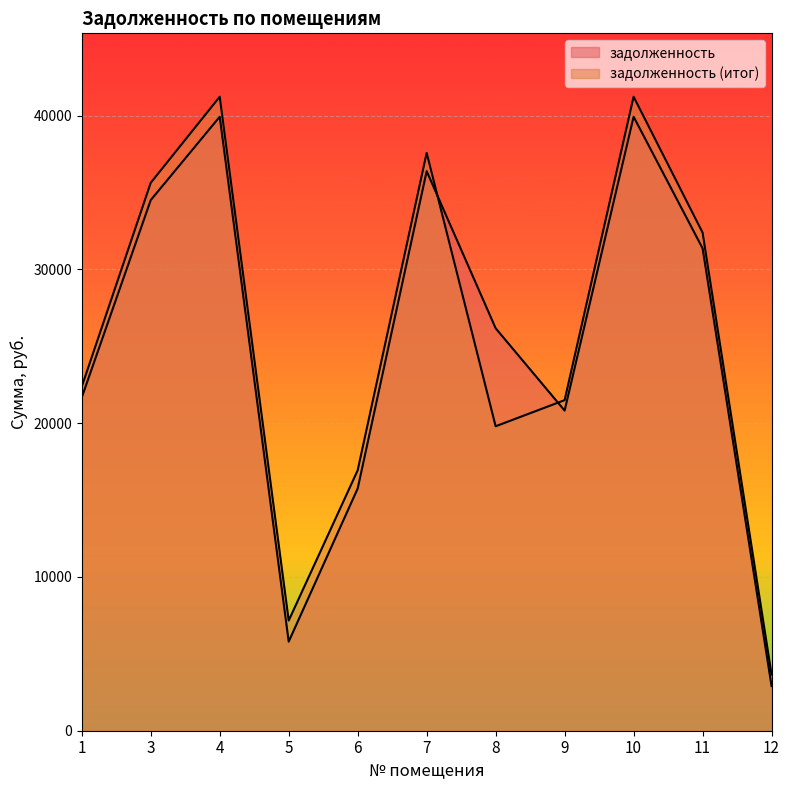

Reading left to right, list all the values displayed in this chart.

задолженность: 21674.8	34506.8	39925.2	5793.8	15752.0	36388.9	26171.3	20818.2	39925.2	31369.8	2906.3
задолженность (итог): 22376.0	35632.1	41227.2	7162.8	16936.9	37575.6	19797.5	21497.1	41227.2	32392.8	3646.6